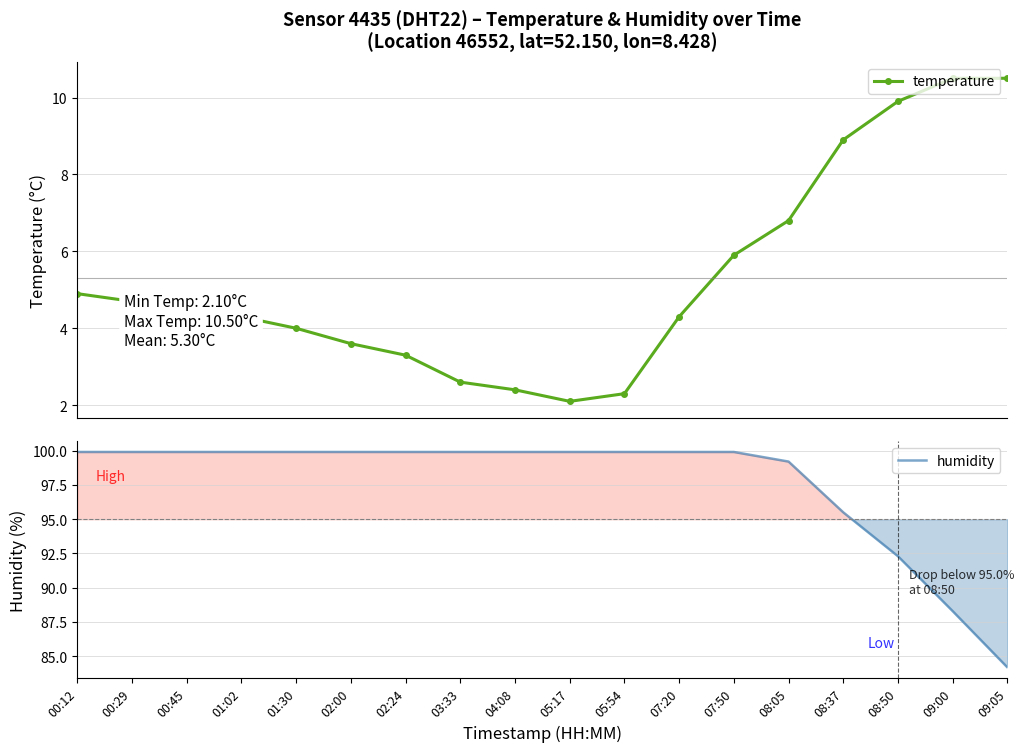

True or false: temperature has a value of 2.4 at 04:08.

True